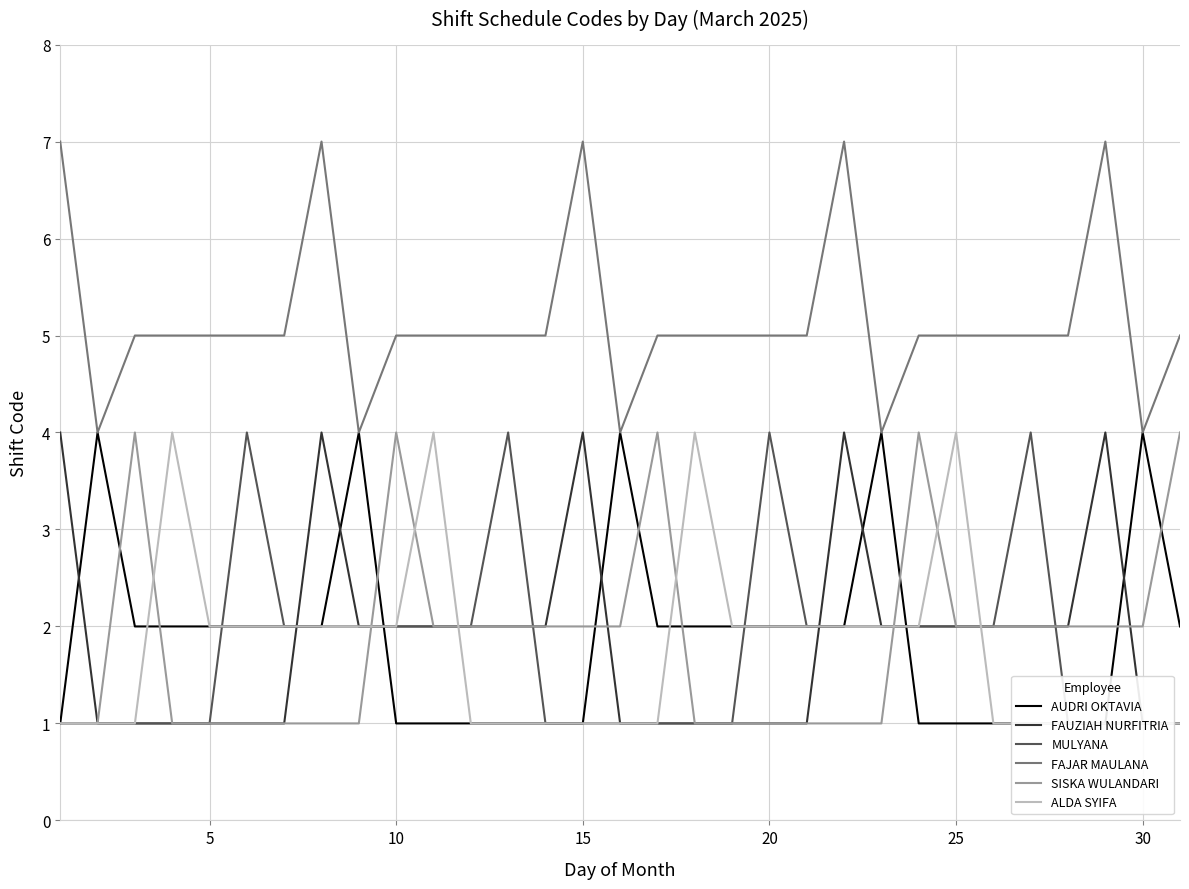

True or false: FAUZIAH NURFITRIA and FAJAR MAULANA intersect in this chart.

False